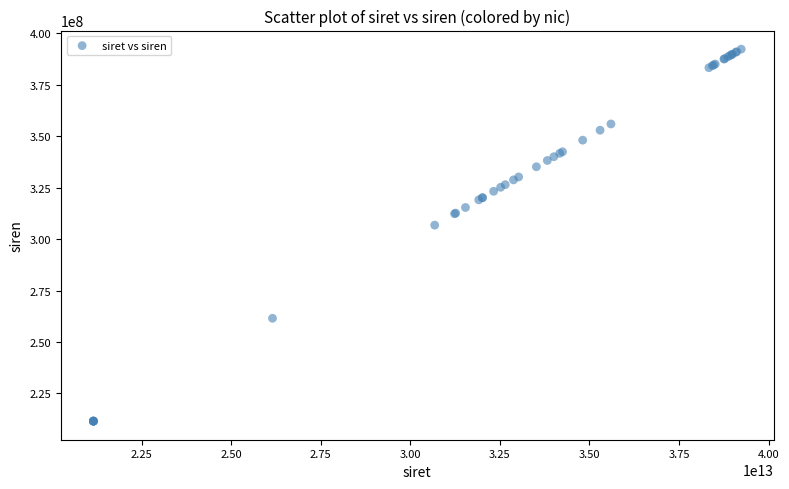

What Y value in the scatter plot is closest to 301934979?

306787185